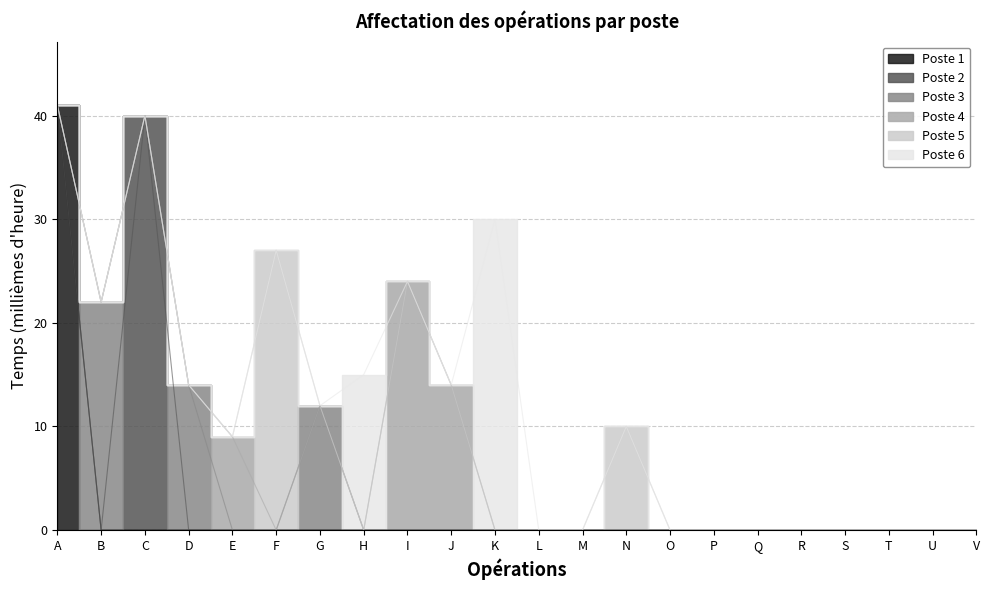

The value of Poste 6 at S is 0. True or false?

True